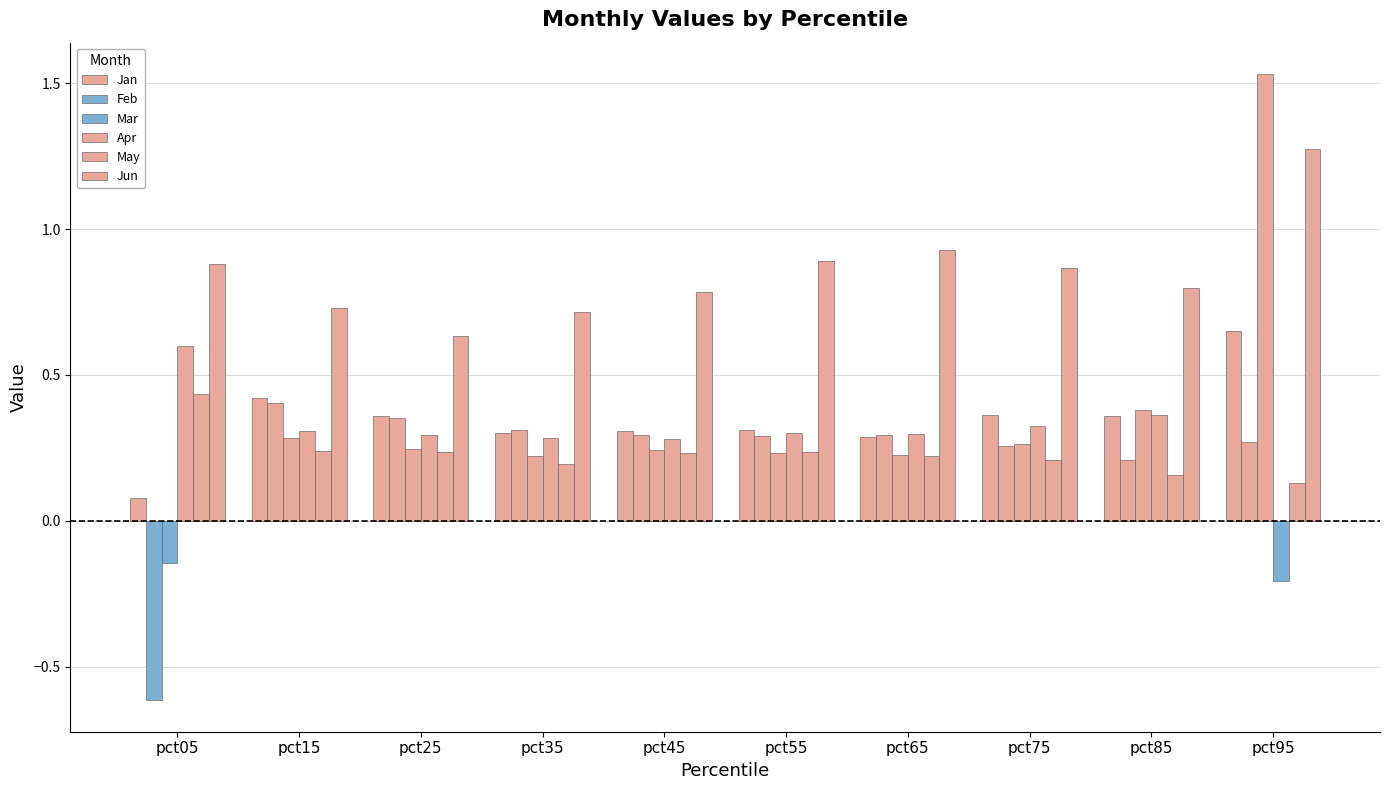

Is the value of Jan at pct65 greater than the value of May at pct45?

Yes